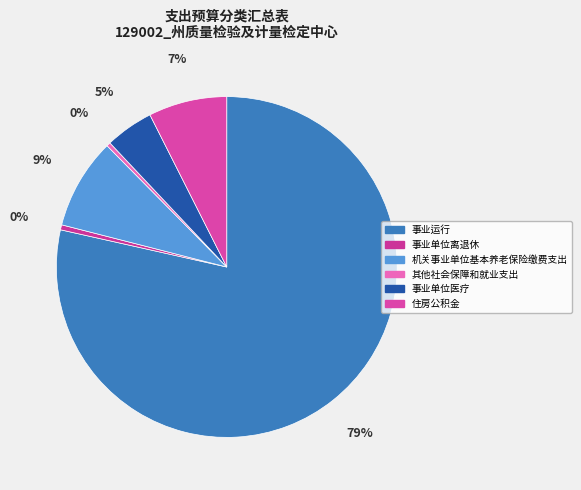

Does 事业运行 account for over 50% of the chart?

Yes